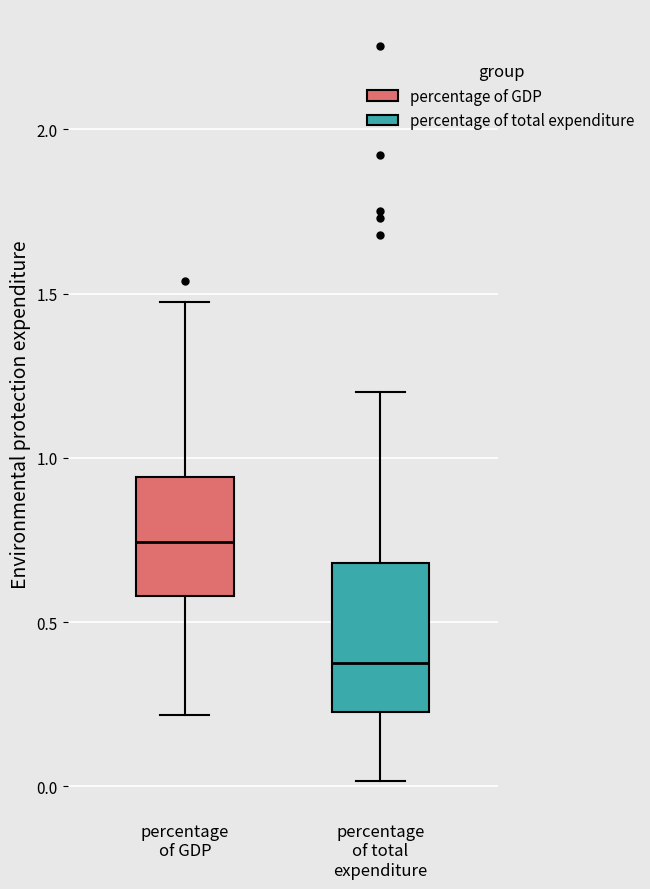

Where is the upper edge of the box for percentage of total expenditure on the y-axis? The values are not printed on the chart, so give them approximately, as read against the axis.

0.70